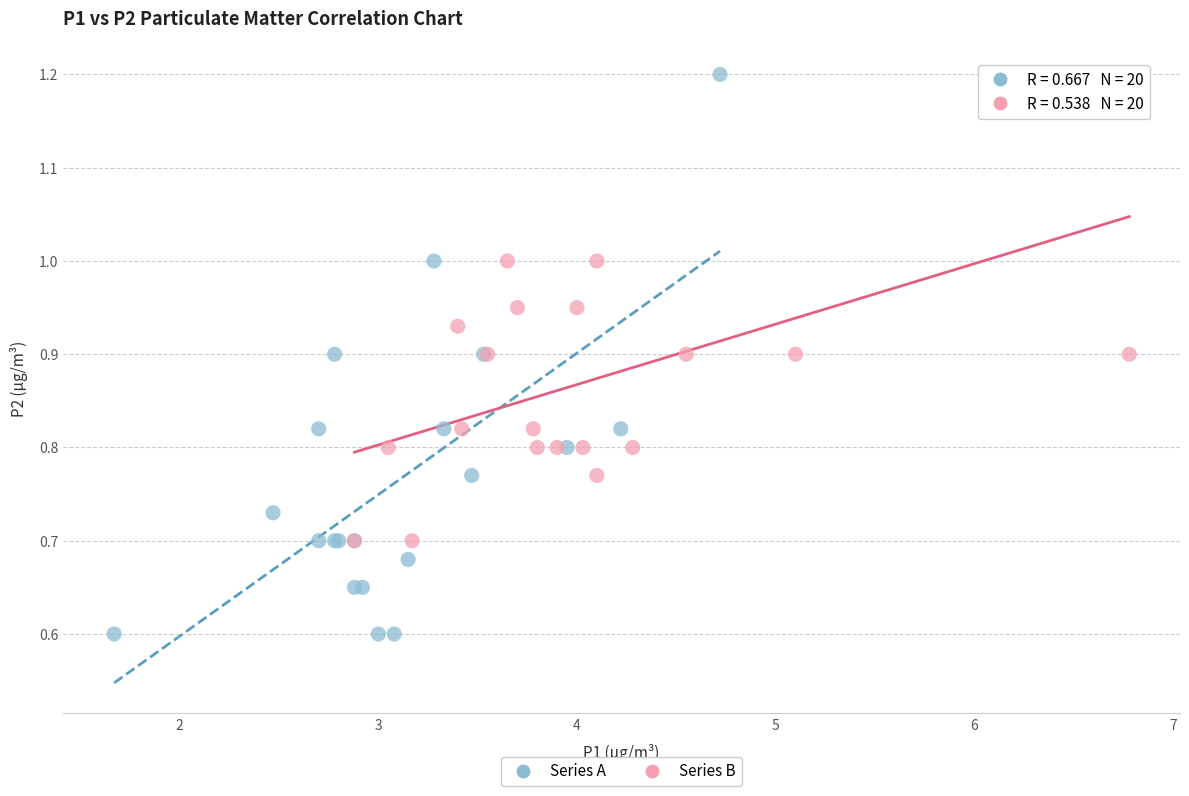

Which series has the widest spread of Y values?

Series A